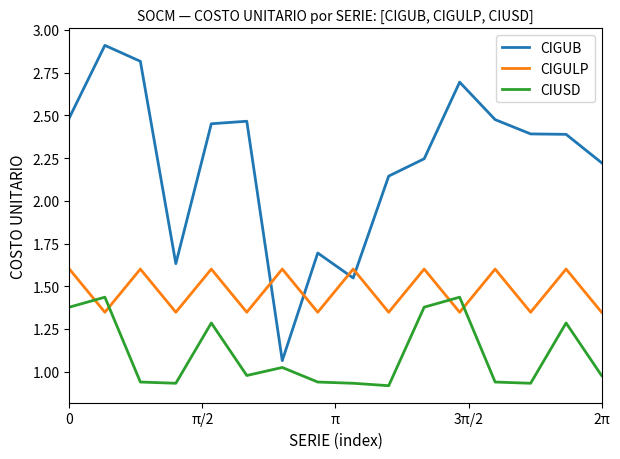

What is the difference between the maximum and minimum values in the CIGUB series?

1.8